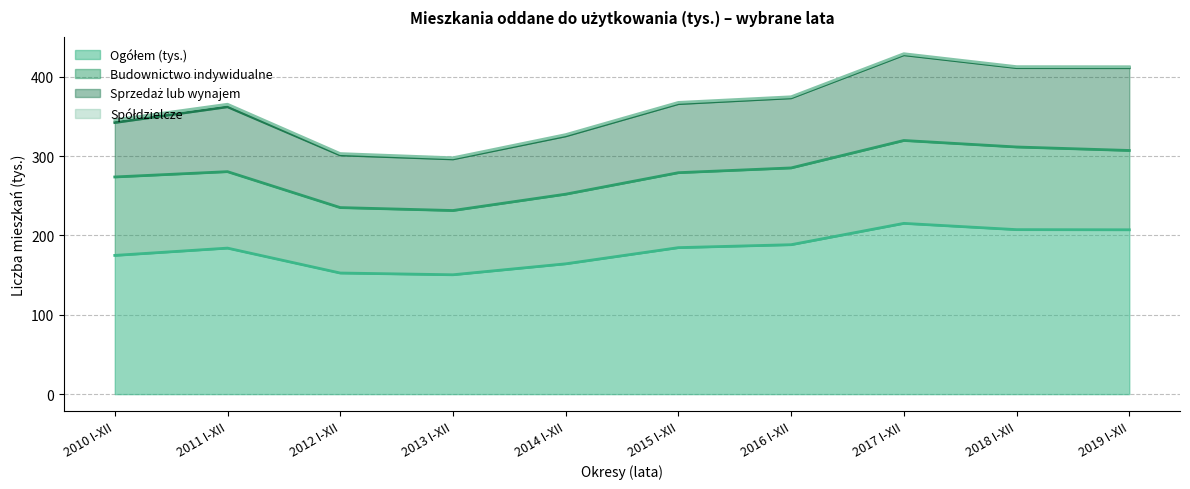

Reading left to right, list all the values displayed in this chart.

Ogółem (tys.): 174.9	184.1	152.7	150.5	164.3	184.7	188.4	215.3	207.4	207.2
Budownictwo indywidualne: 98.9	96.4	82.5	81.0	87.8	94.5	96.8	104.5	104.2	100.0
Sprzedaż lub wynajem: 68.6	81.8	66.3	65.0	73.4	87.0	88.3	108.0	100.0	104.3
Spółdzielcze: 3.5	3.2	1.8	1.5	1.7	1.6	1.4	1.4	1.3	1.3